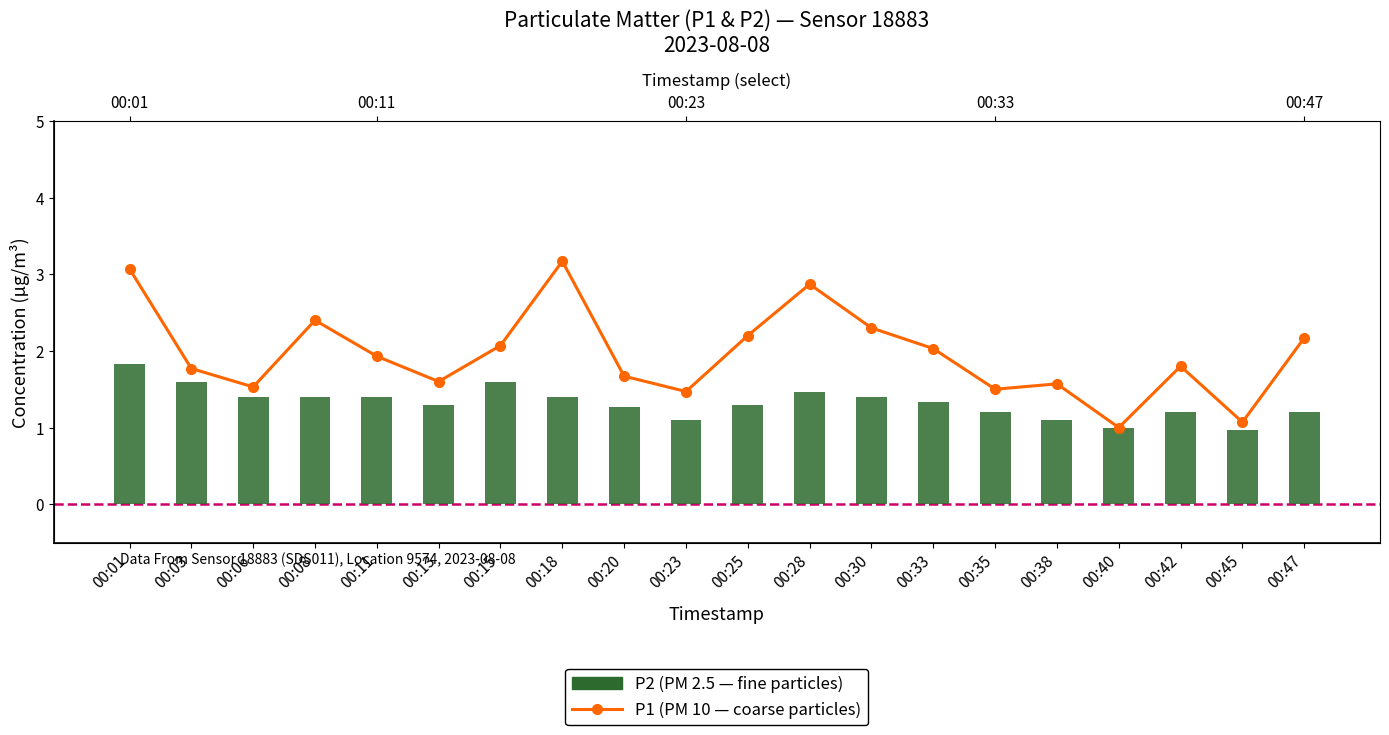

The P2 (PM 2.5) series shows 1.5 at 00:45. True or false?

False